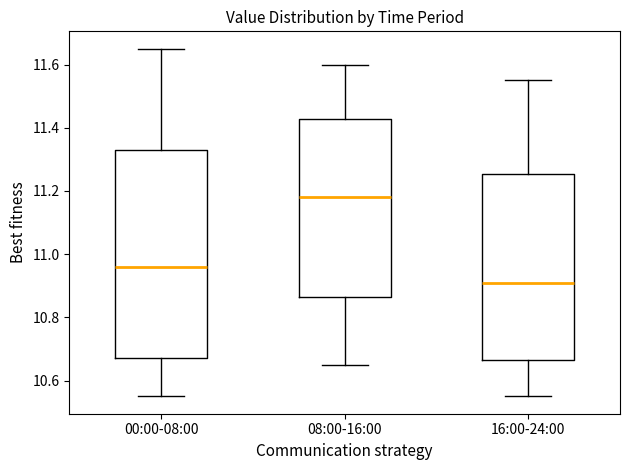

Where does the lower whisker of the box for 08:00-16:00 end on the y-axis? The values are not printed on the chart, so give them approximately, as read against the axis.

10.66